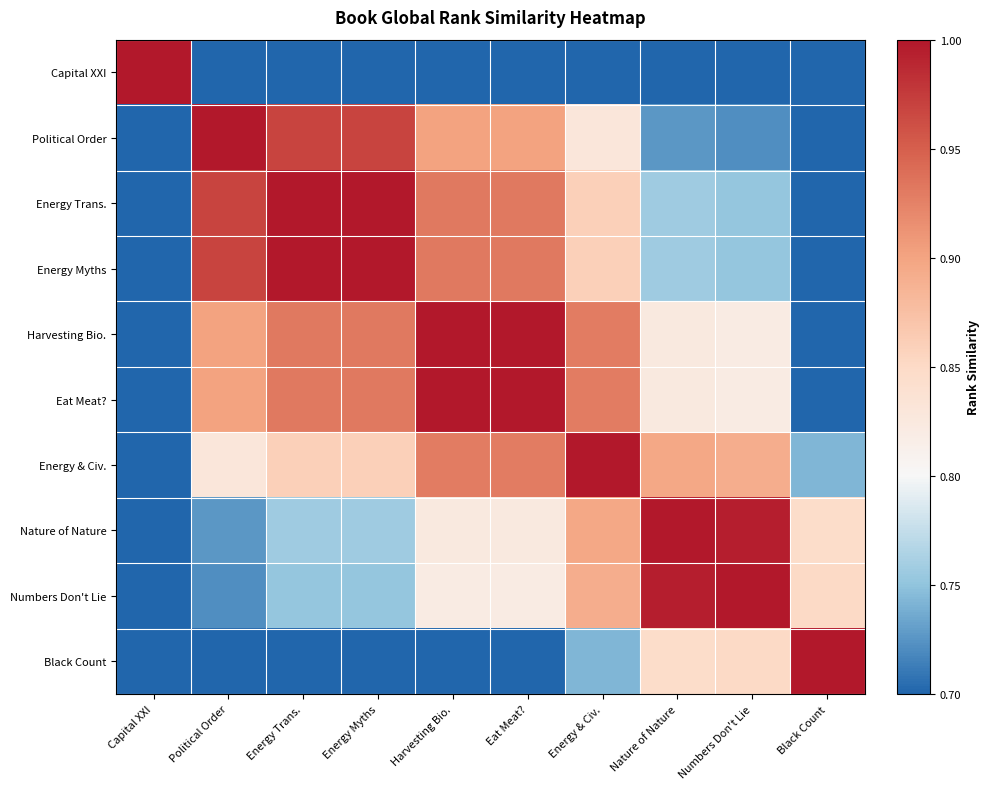

At how many categories does at least one series exceed 0?

10